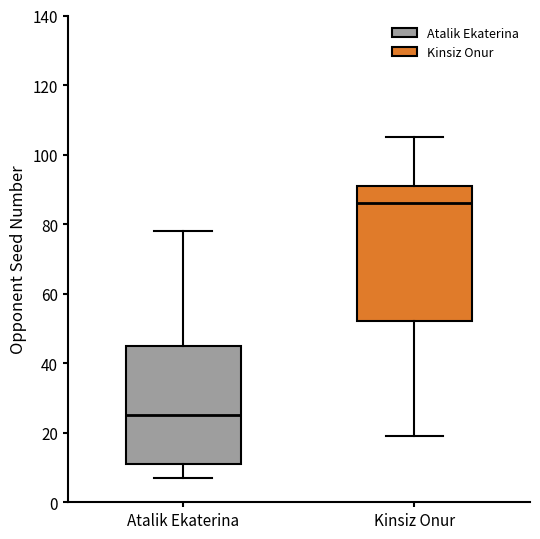

Reading left to right, transcribe this box plot: for each box, give where its median line is, the range the box spans, and where its two whiskers end, as read against the y-axis. The values are not printed on the chart, so give them approximately, as read against the axis.

Atalik Ekaterina: median 26, box 12 to 46, whiskers 8 to 78
Kinsiz Onur: median 86, box 52 to 92, whiskers 20 to 106